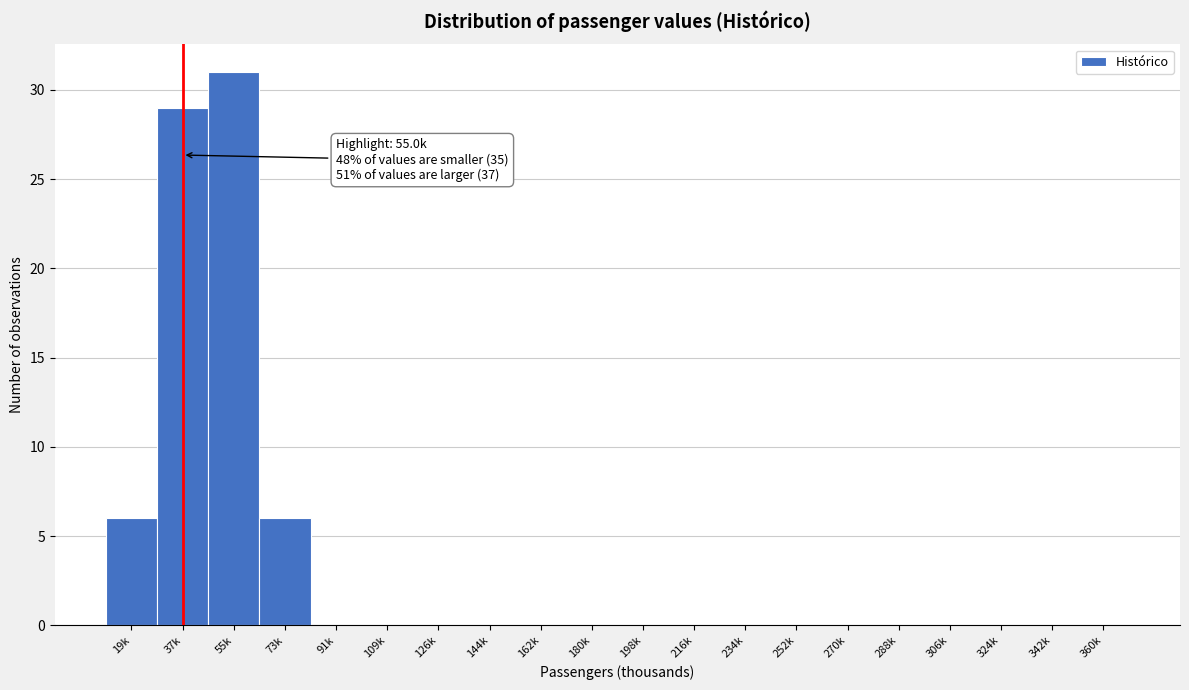

Reading right to left, list all the values displayed in this chart.

360k=0	342k=0	324k=0	306k=0	288k=0	270k=0	252k=0	234k=0	216k=0	198k=0	180k=0	162k=0	144k=0	126k=0	109k=0	91k=0	73k=6	55k=31	37k=29	19k=6